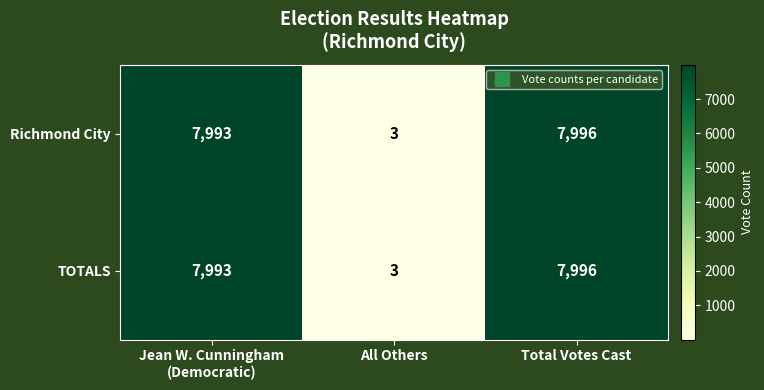

At which label does TOTALS reach its peak?

Total Votes Cast